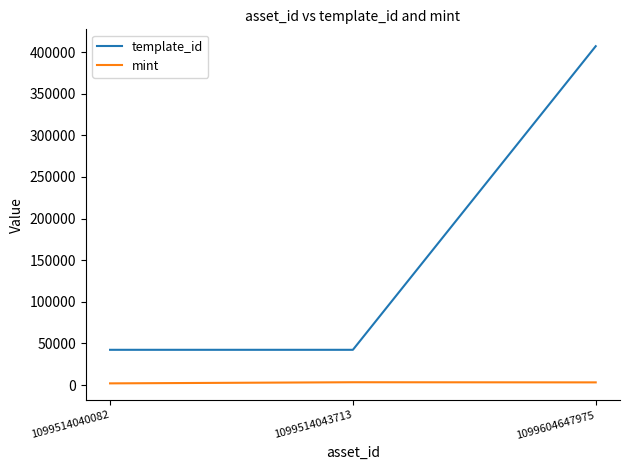

The value of template_id at 1099604647975 is 158407. True or false?

False